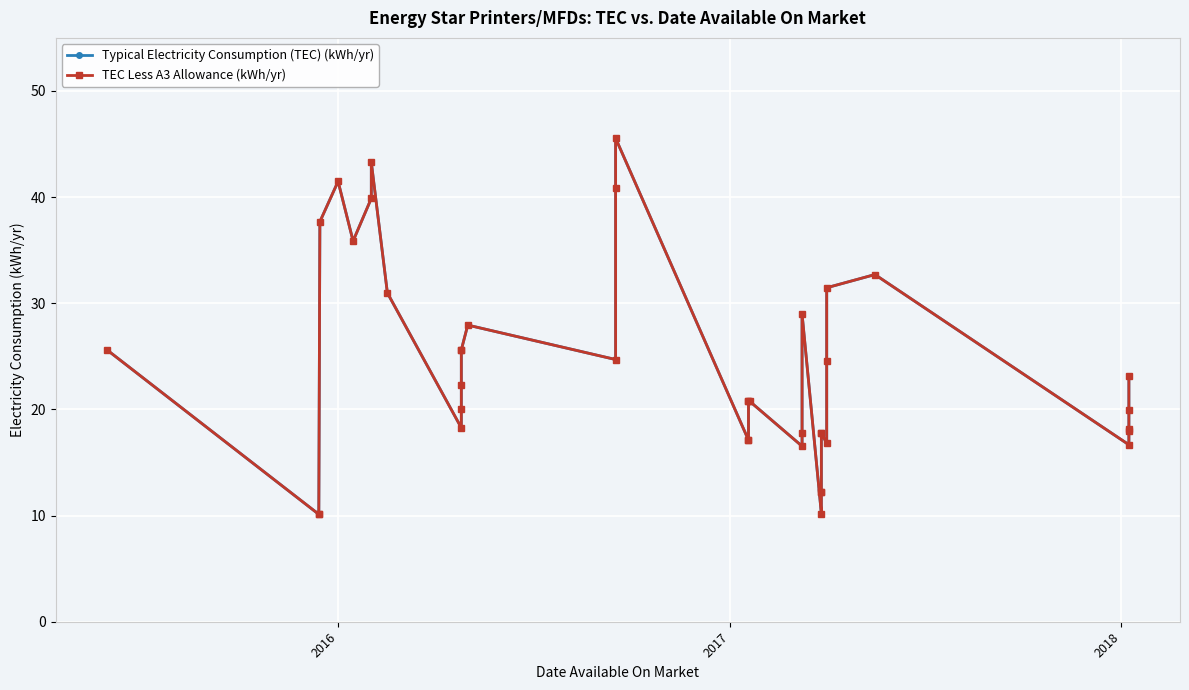

What is the minimum value shown in the chart?

10.1